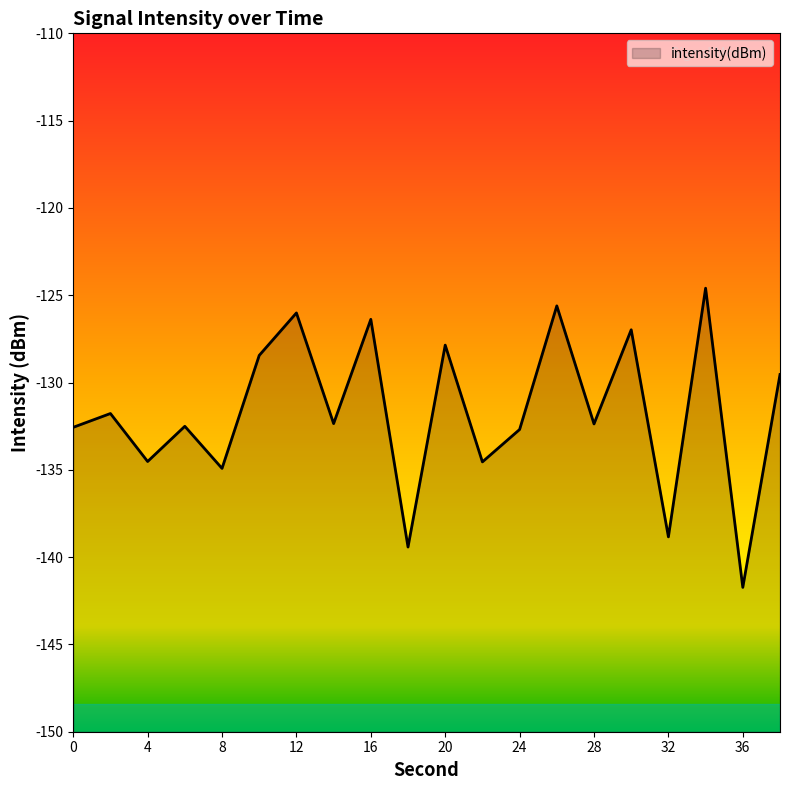

How many values exceed -132?

9